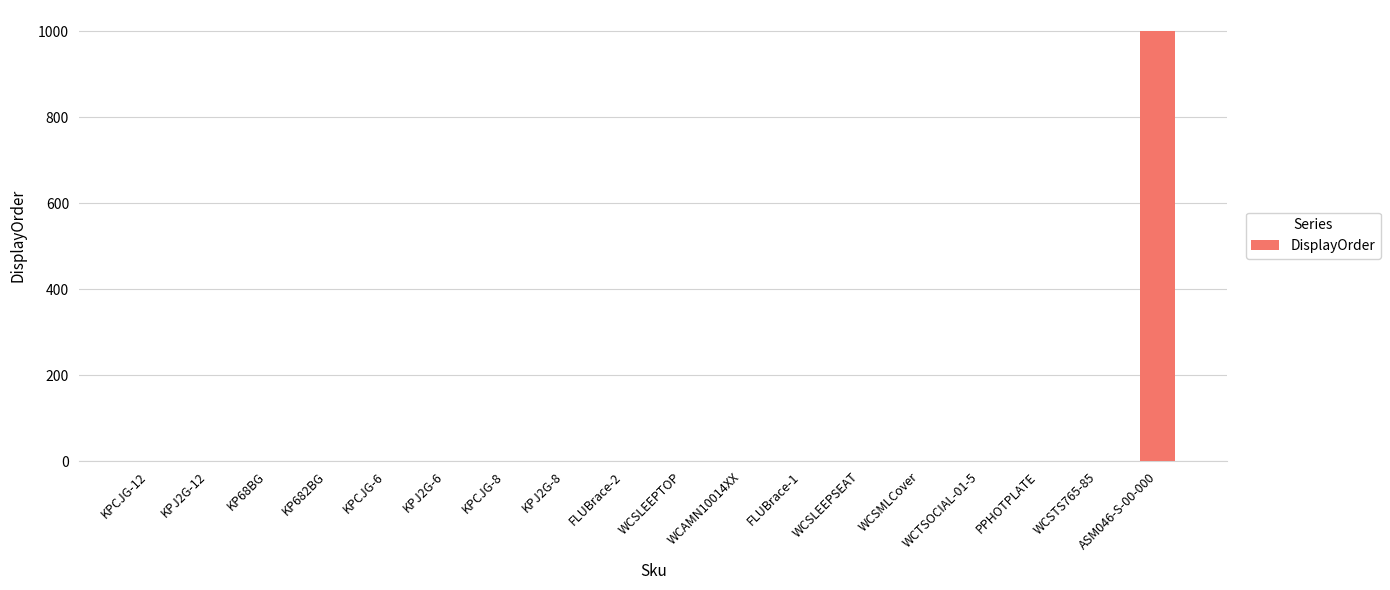

What is the greatest value displayed?

1000